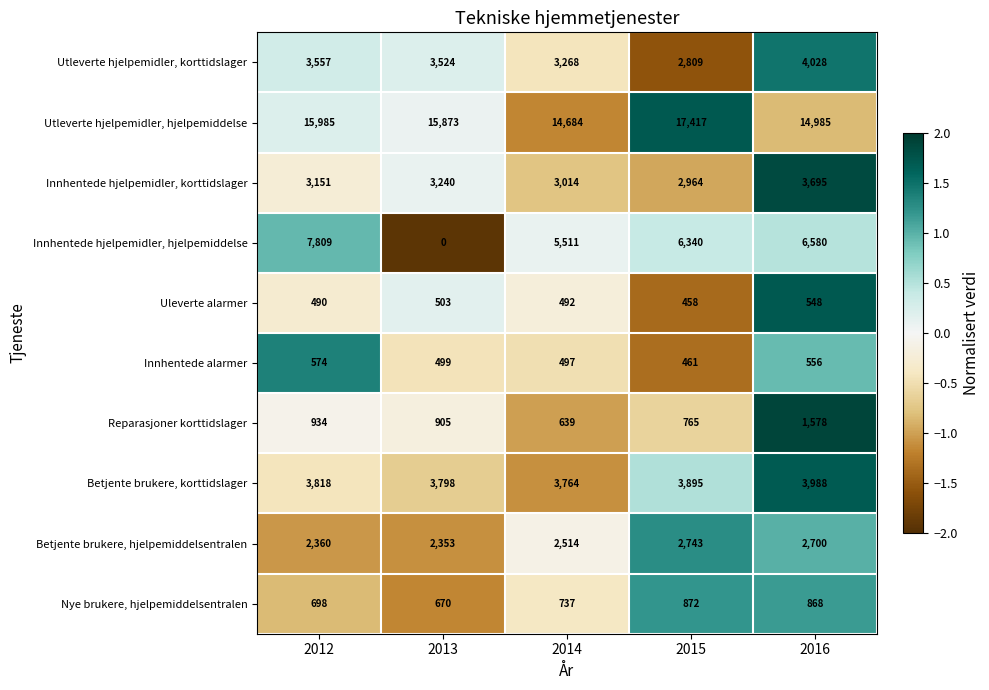

Where is Nye brukere, hjelpemiddelsentralen nearest to the value 771?

2014